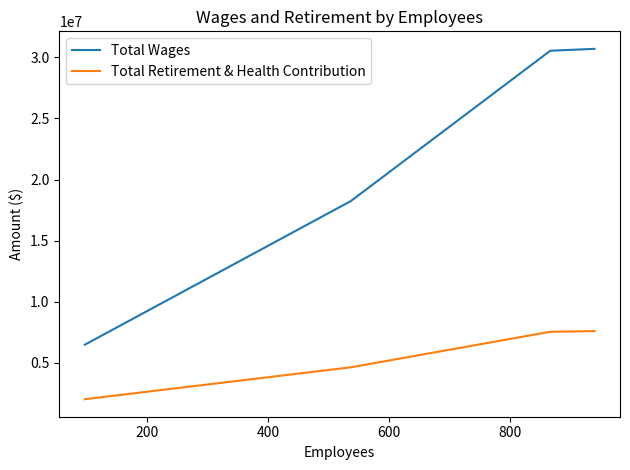

True or false: Total Retirement & Health Contribution and Total Wages cross at least once.

False